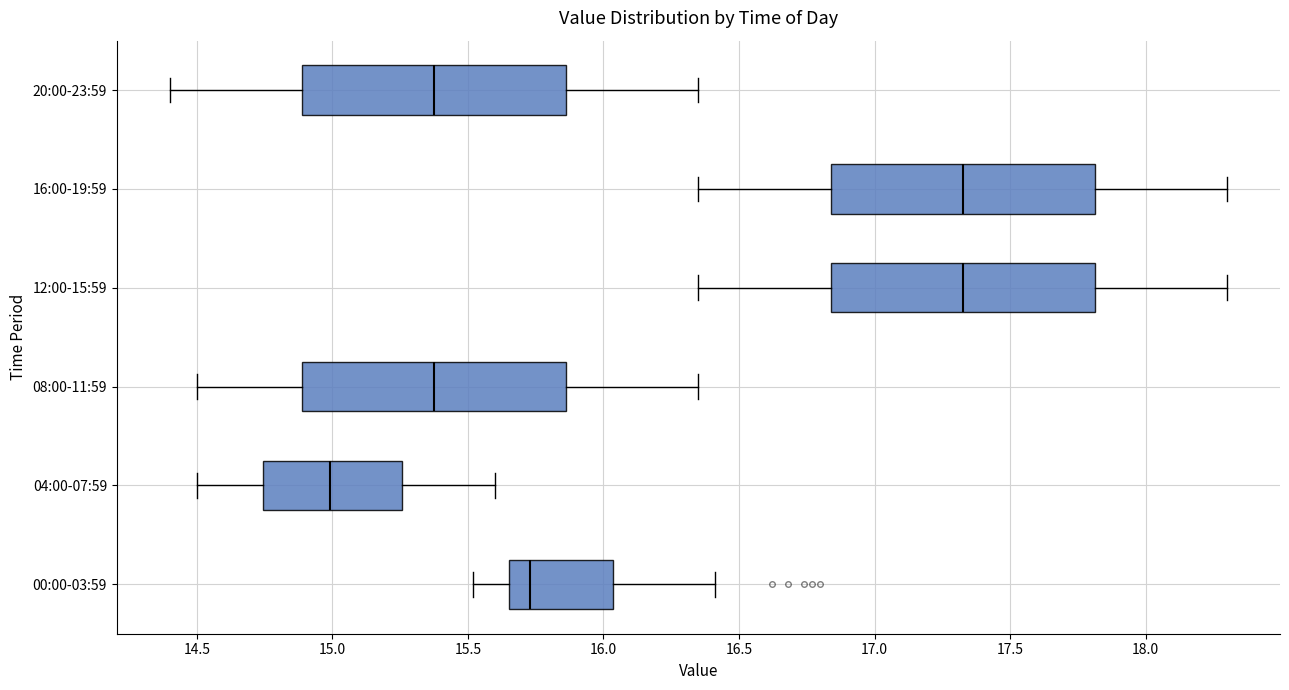

Where is the left edge of the box for 04:00-07:59 on the x-axis? The values are not printed on the chart, so give them approximately, as read against the axis.

14.75